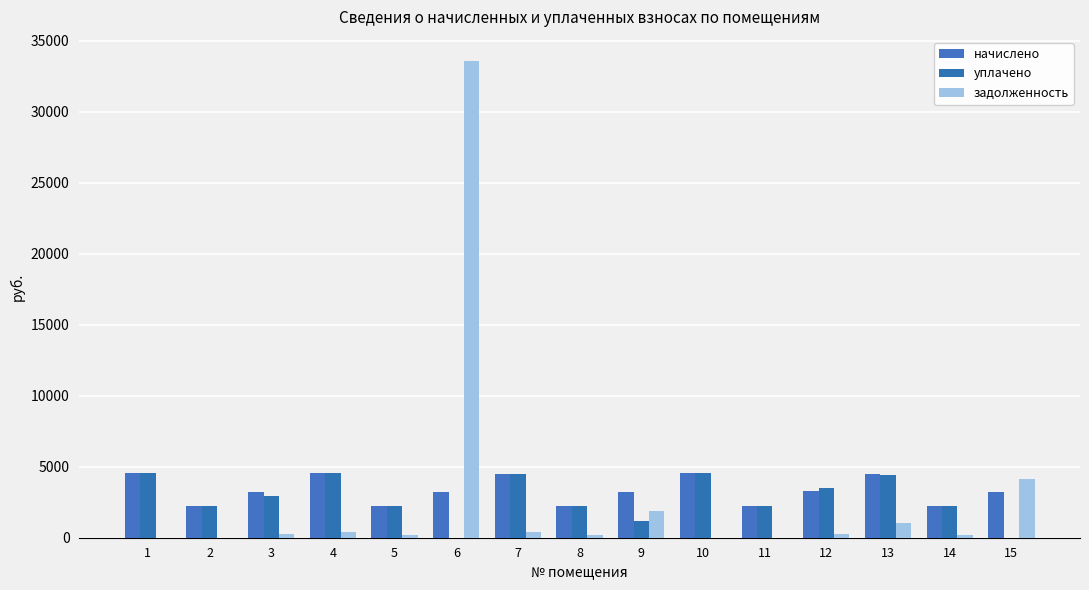

Are the bars grouped side by side (vs. stacked)?

Yes